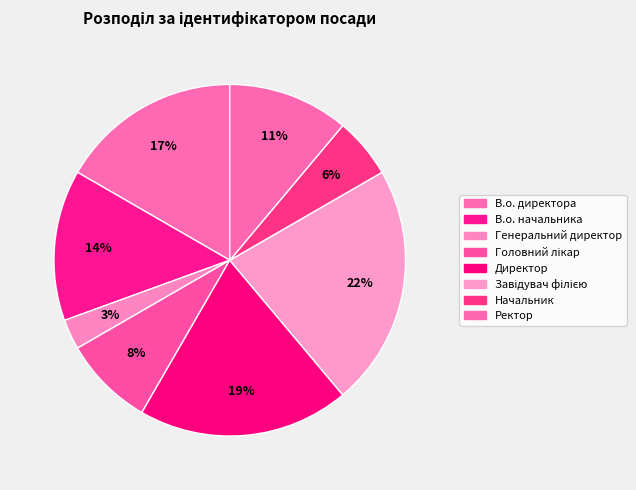

To the nearest percent, what is the difference between the largest and smallest slice percentages?

19%